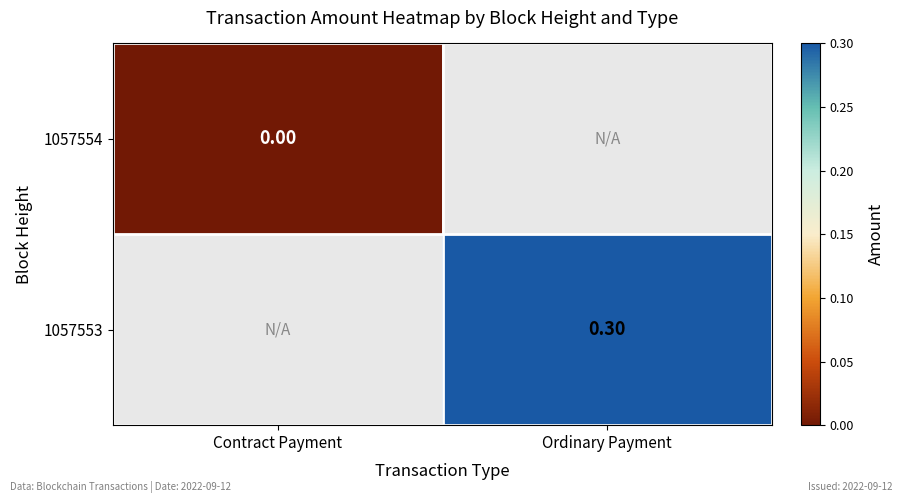

At which category does the chart reach its minimum across all series?

Contract Payment